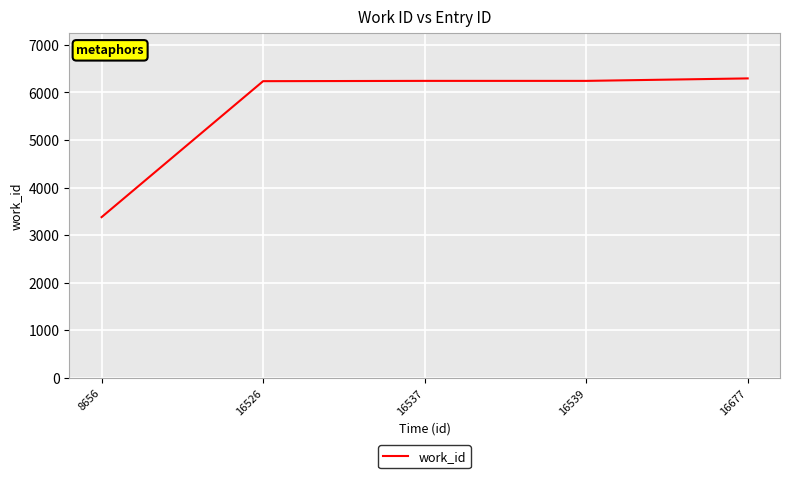

What is the smallest value displayed?

3378